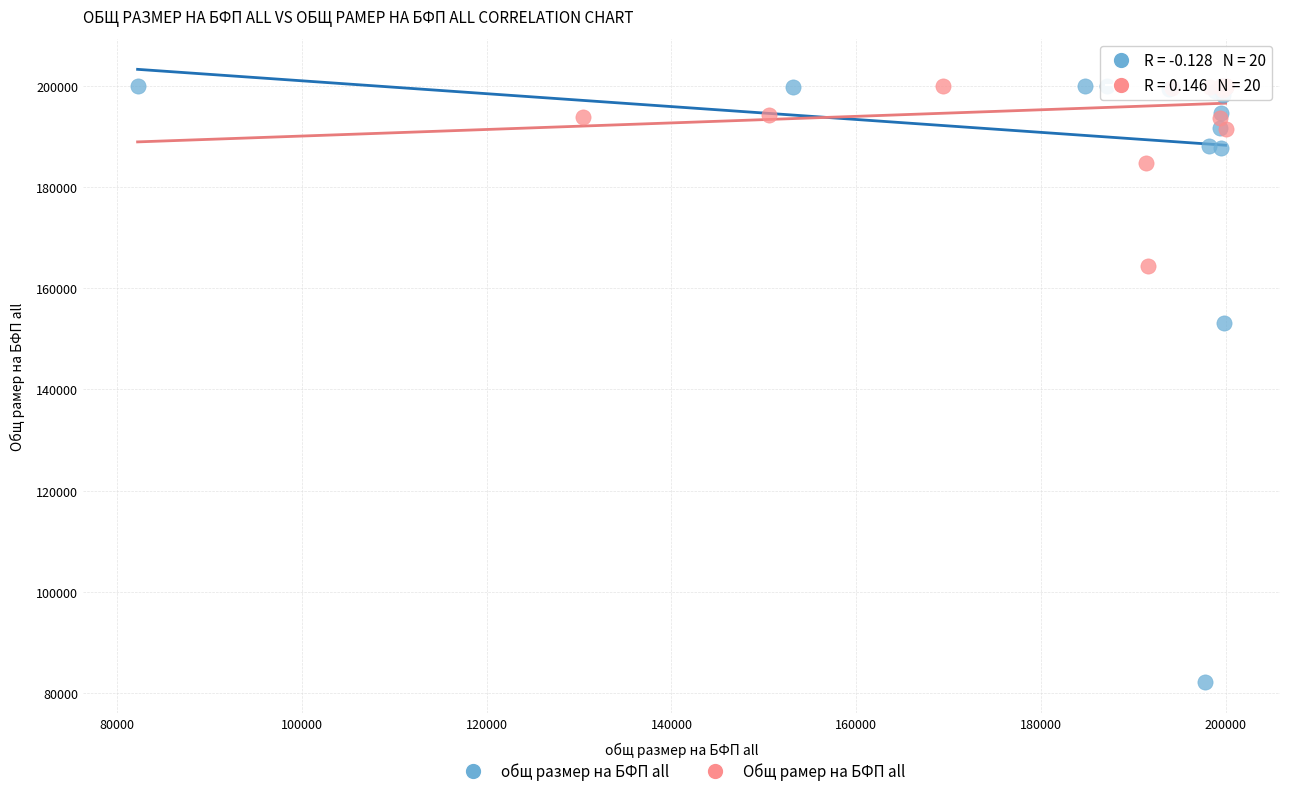

Which series has the largest Y range (max minus min)?

общ размер на БФП all